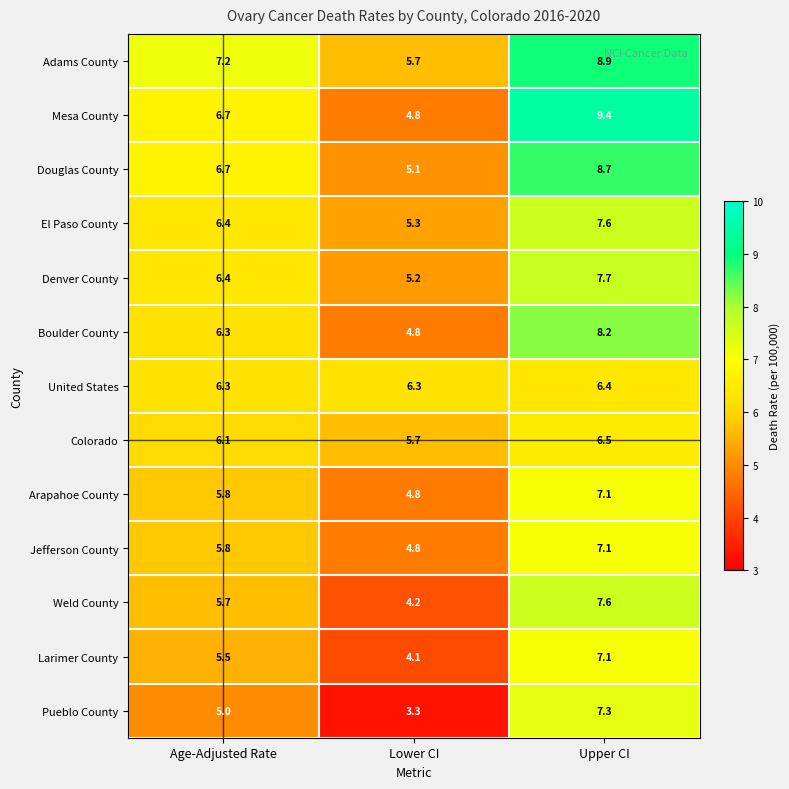

What is the difference between the Boulder County values at Lower CI and Upper CI?

3.4